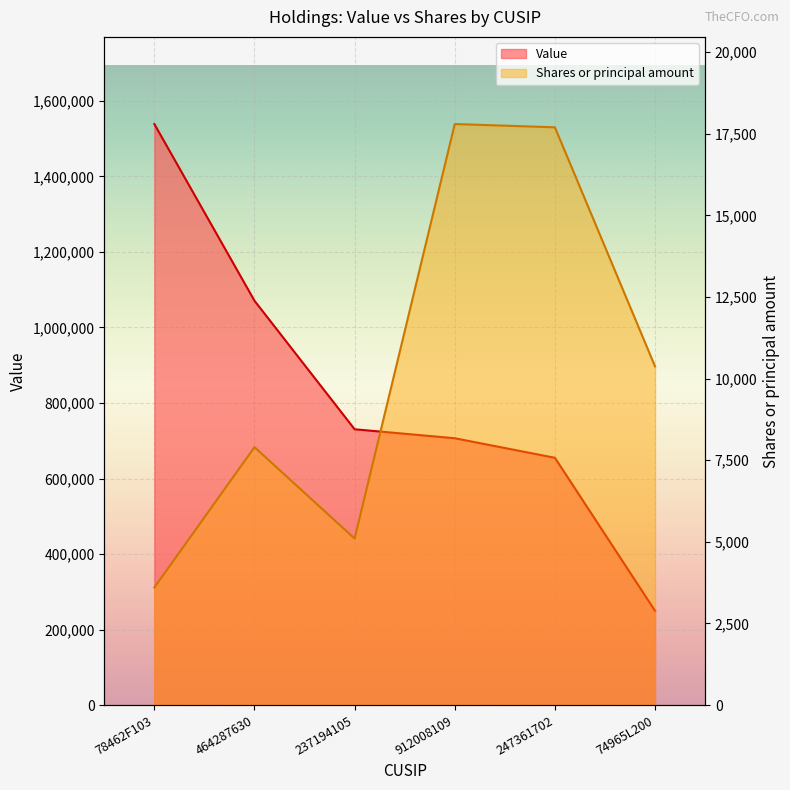

Which series has the largest total across all categories?

Value